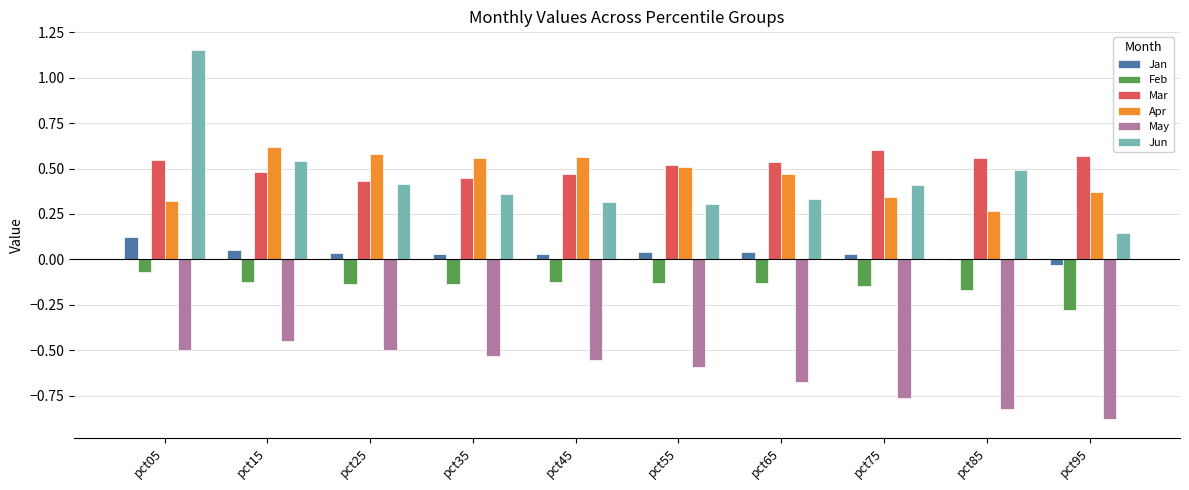

Between pct35 and pct95, which series saw the biggest shift?

May